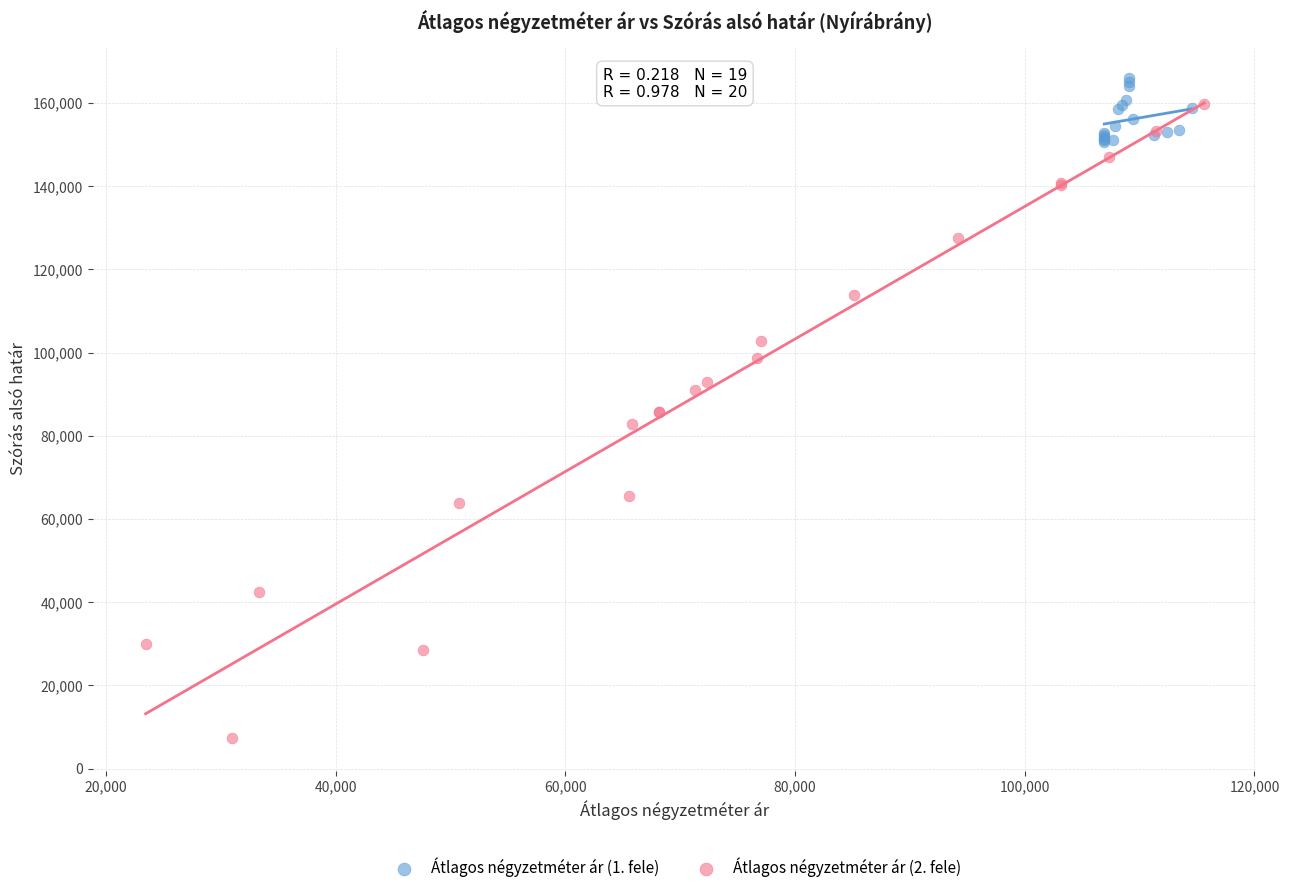

Which series reaches the minimum Y coordinate?

Átlagos négyzetméter ár (2. fele)